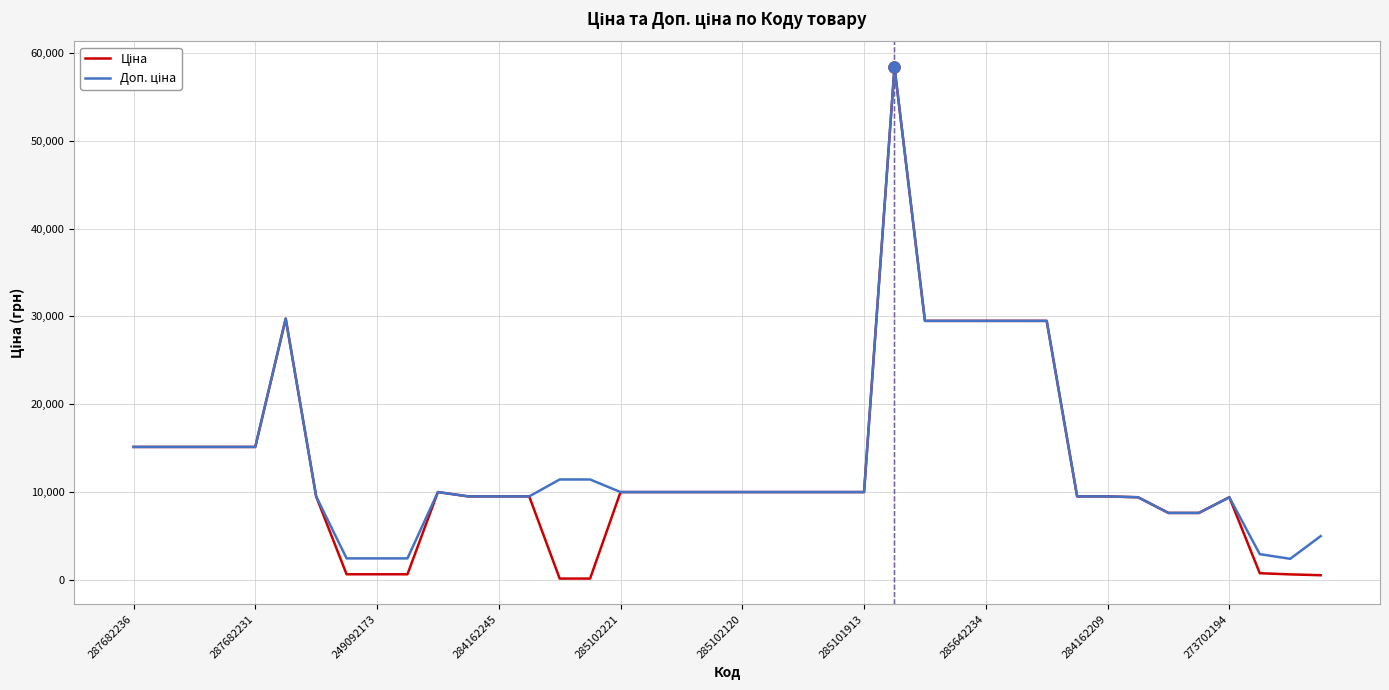

What is the greatest value displayed?

58426.5